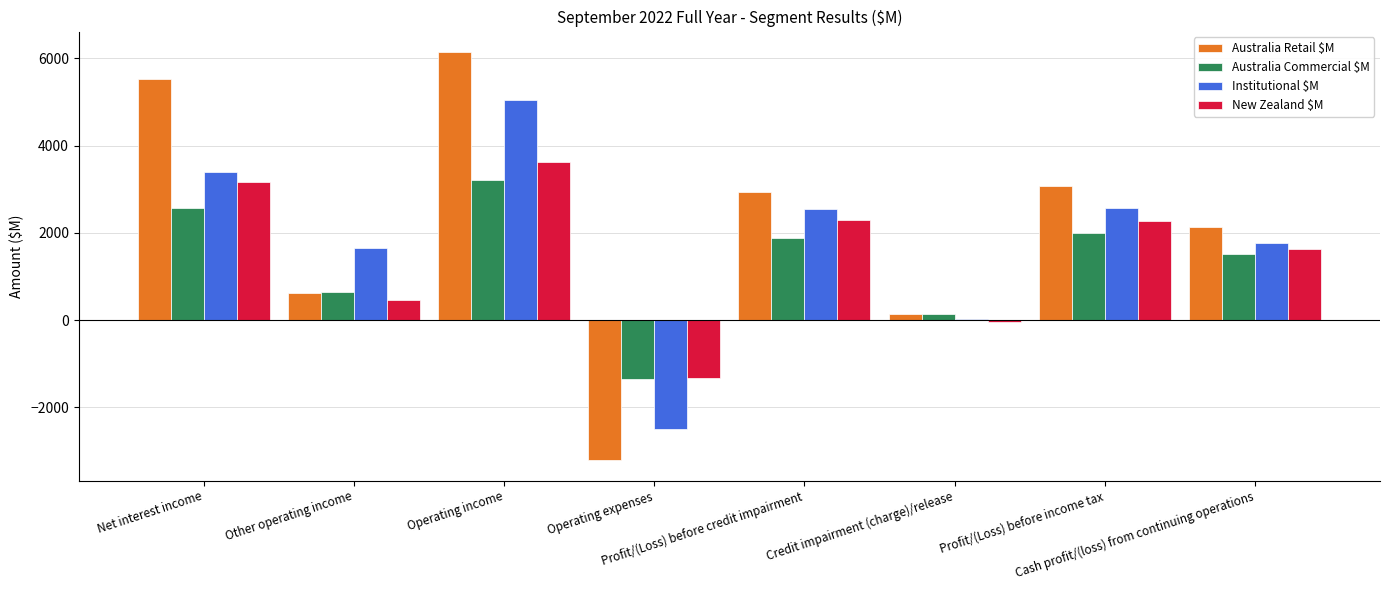

Is the value of Institutional $M at Net interest income greater than the value of Australia Commercial $M at Credit impairment (charge)/release?

Yes